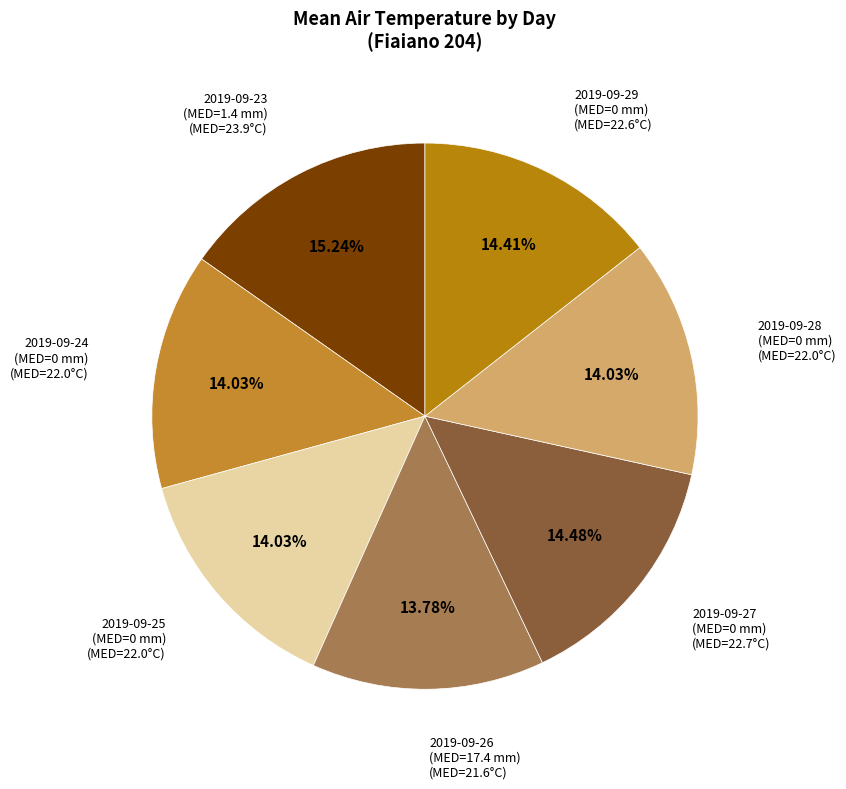

What is the ratio of the value at 2019-09-28 to the value at 2019-09-25?

1.0